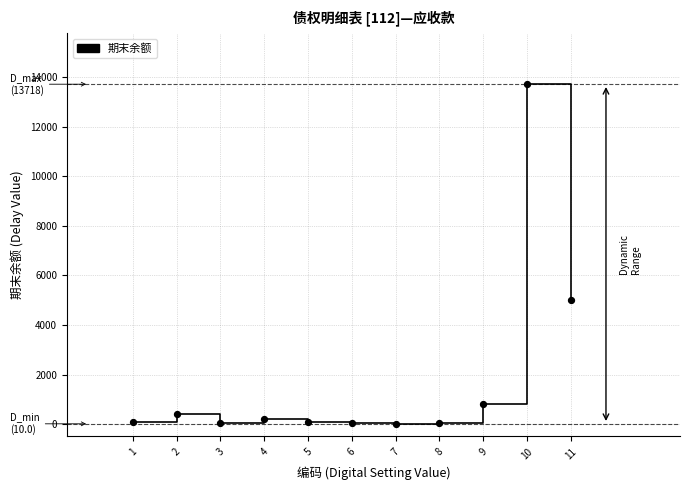

What is the average Y value?

1857.7